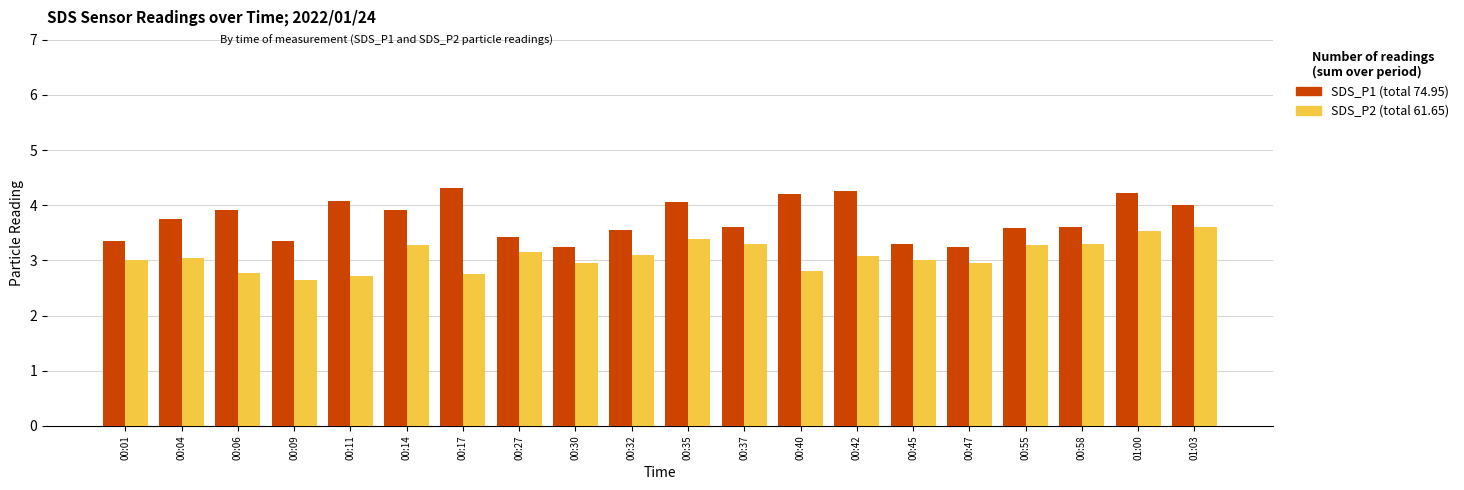

What is the greatest value displayed?

4.3